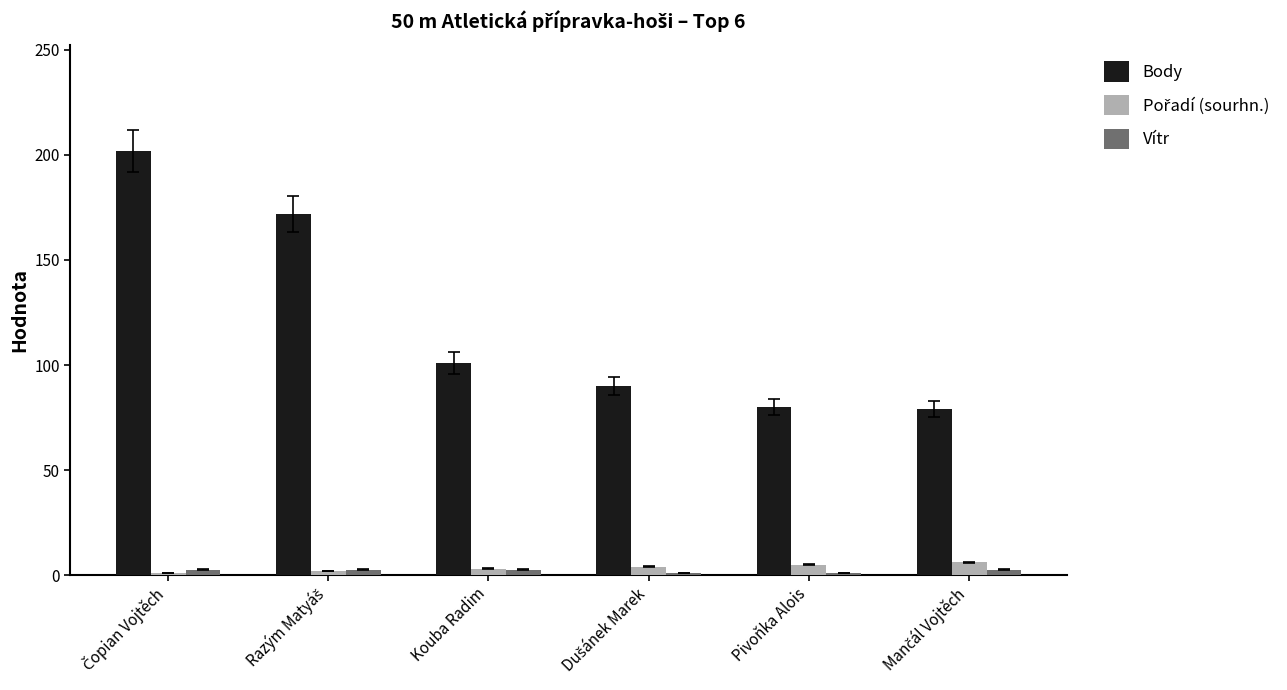

Which series has the widest spread of values?

Body